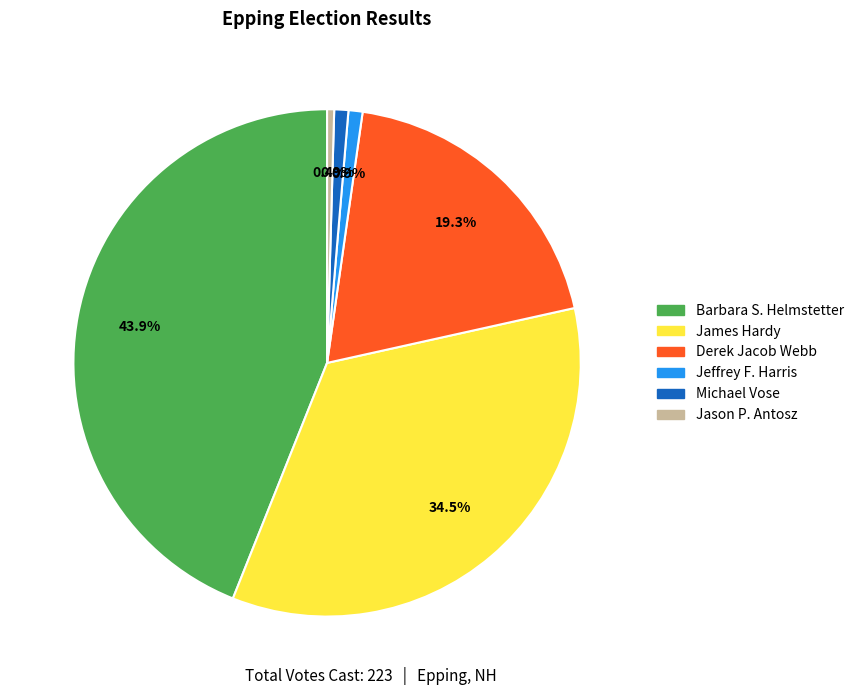

Does any single category account for the majority?

No